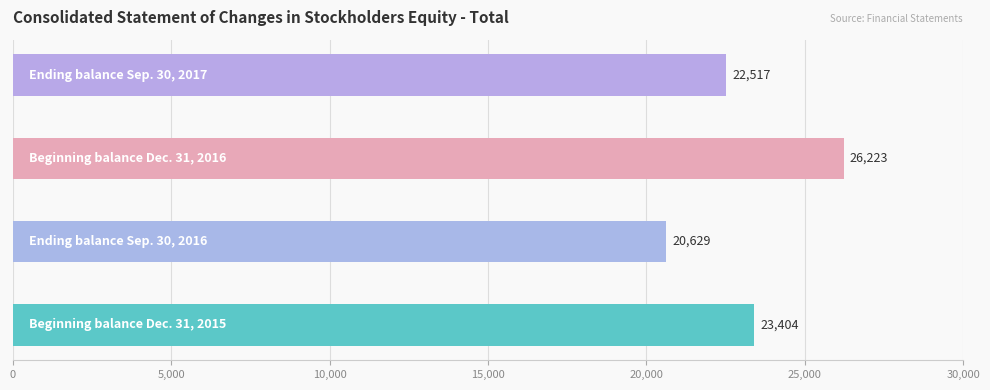

Reading left to right, list all the values displayed in this chart.

Beginning balance Dec. 31, 2015=23404	Ending balance Sep. 30, 2016=20629	Beginning balance Dec. 31, 2016=26223	Ending balance Sep. 30, 2017=22517